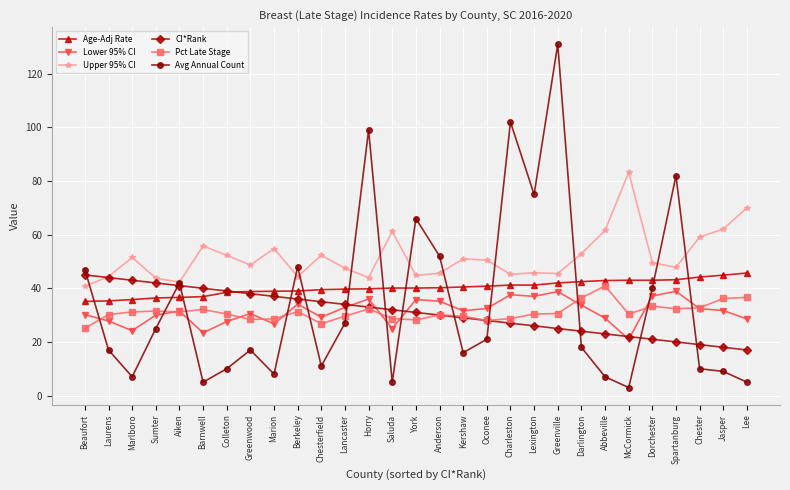

What are all the series names shown in the legend?

Age-Adj Rate, Lower 95% CI, Upper 95% CI, CI*Rank, Pct Late Stage, Avg Annual Count